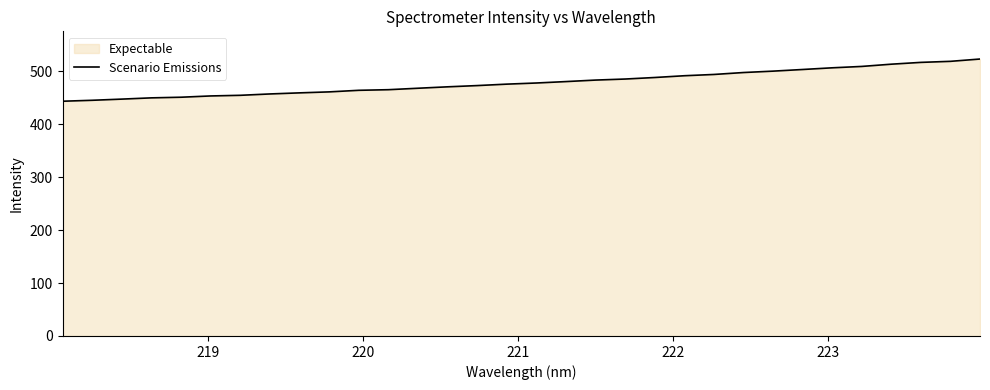

What is the difference between the second highest and second lowest values?

73.6